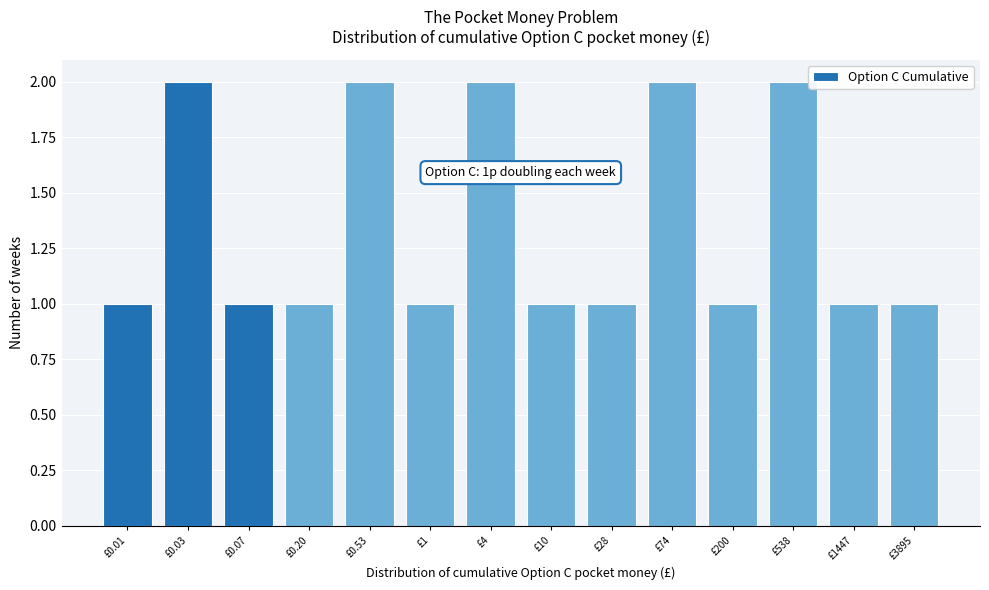

Reading right to left, what are all the values shown in this chart?

1	1	2	1	2	1	1	2	1	2	1	1	2	1